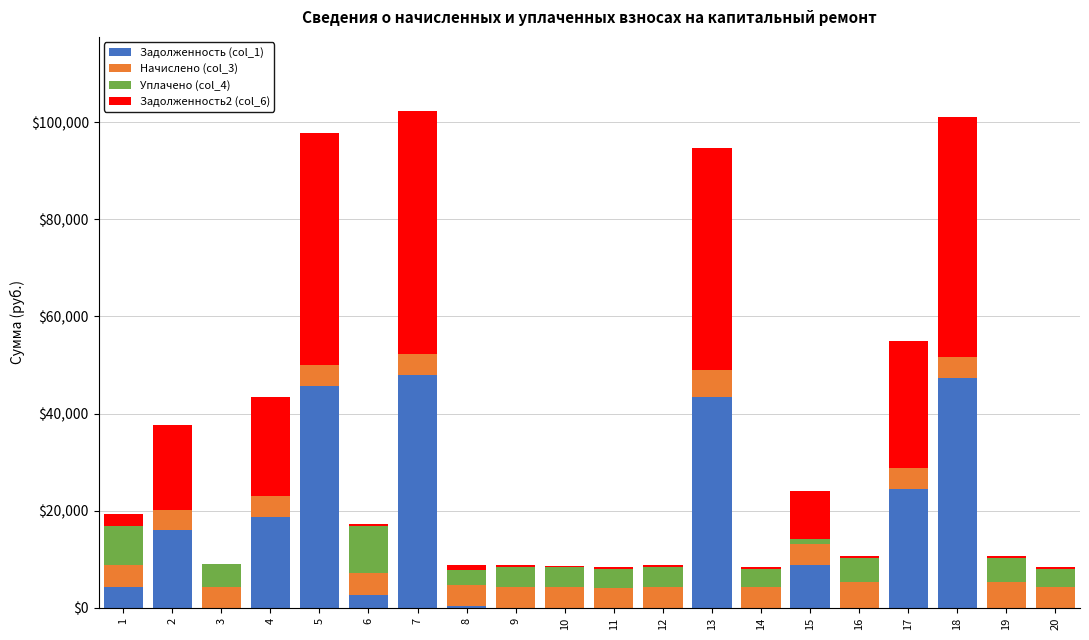

What is the total value across all series at 3?

9035.1